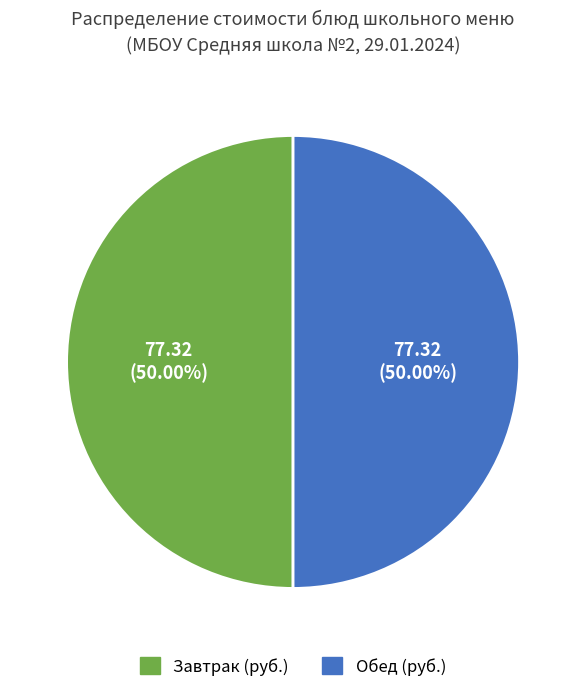

Count the number of slices in the pie.

2